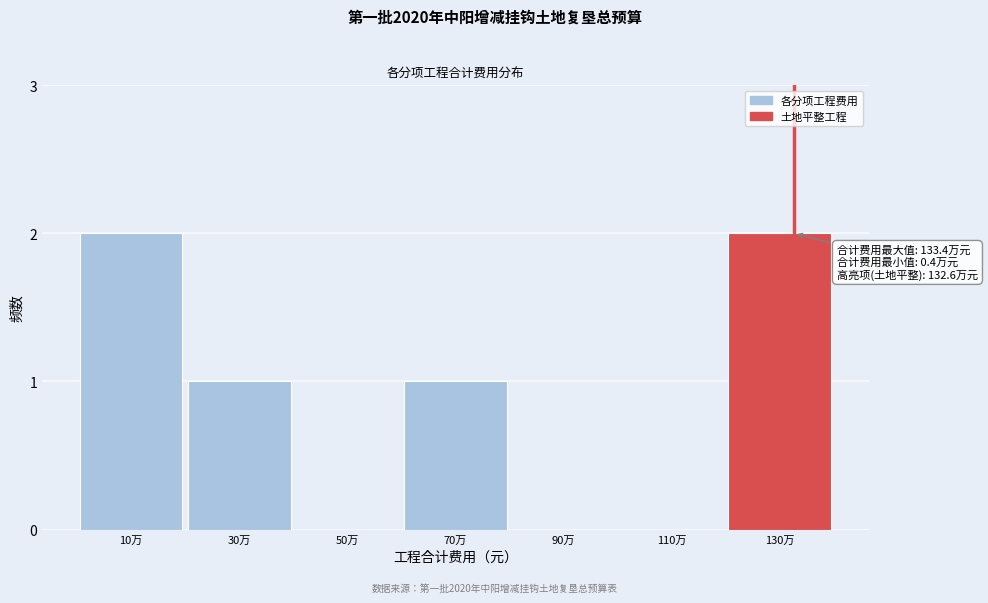

Reading left to right, list all the values displayed in this chart.

10万=2	30万=1	50万=0	70万=1	90万=0	110万=0	130万=2